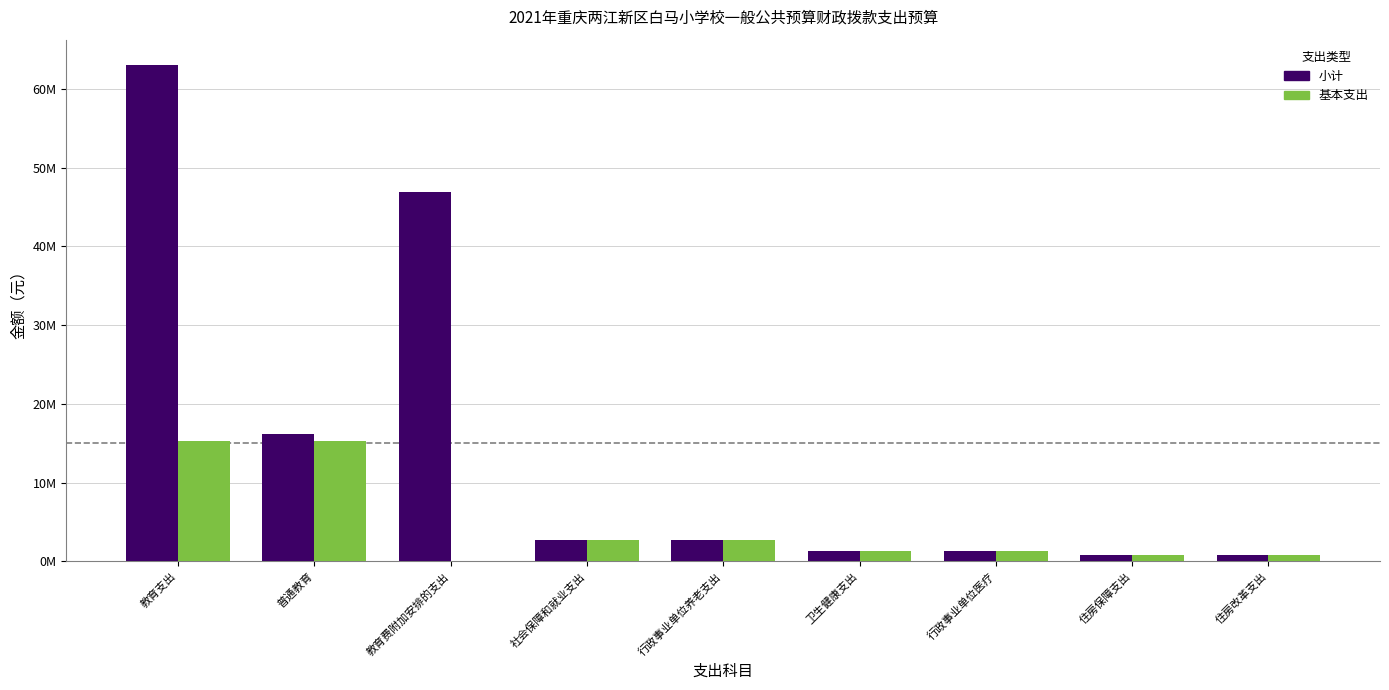

At which label does 基本支出 first exceed 1289095?

教育支出